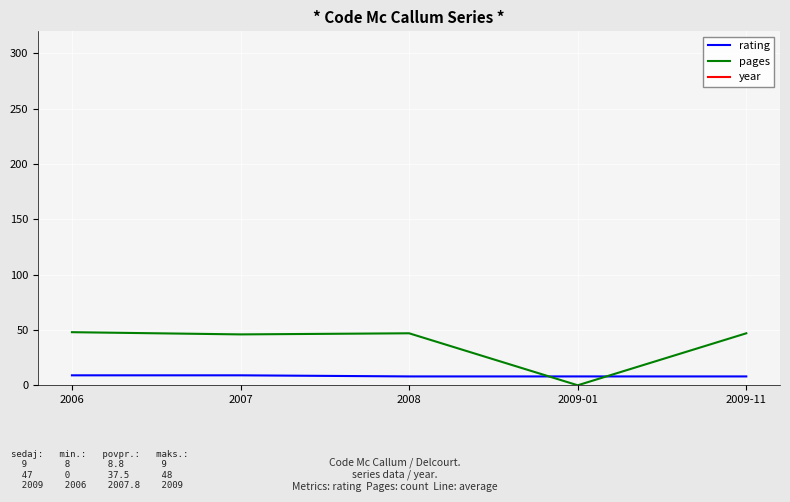

Reading right to left, list all the values displayed in this chart.

rating: 8	8	8	9	9
pages: 47	0	47	46	48
year: 2009	2009	2008	2007	2006